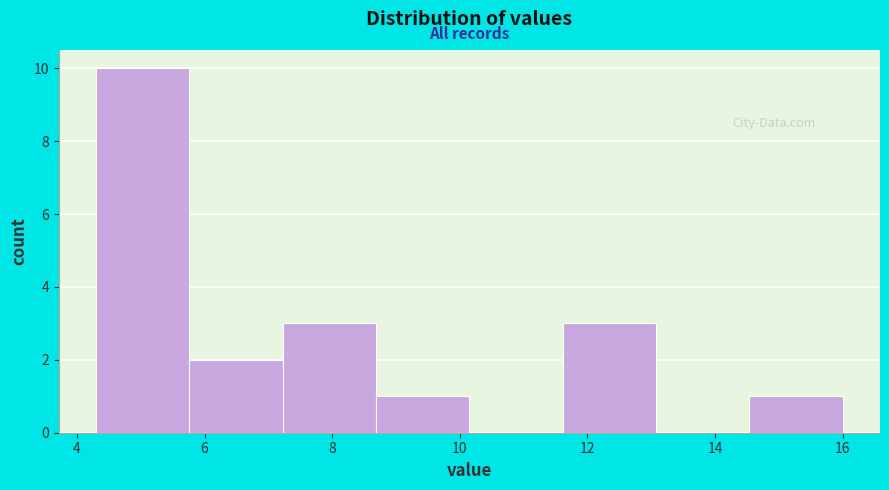

Reading left to right, transcribe this chart: for each bar, give the range it covers on the x-axis and its height. Neither the bar edges nor the heights are printed on the chart, so give them approximately, as read against the axes.

4.4 to 5.8: 10
5.8 to 7.2: 2
7.2 to 8.6: 3
8.6 to 10.2: 1
10.2 to 11.6: 0
11.6 to 13.0: 3
13.0 to 14.6: 0
14.6 to 16.0: 1